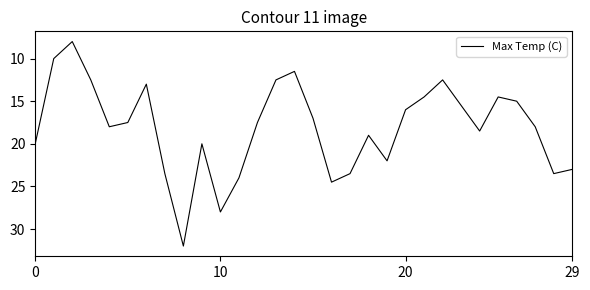

What is the difference between the maximum and minimum values?

24.0